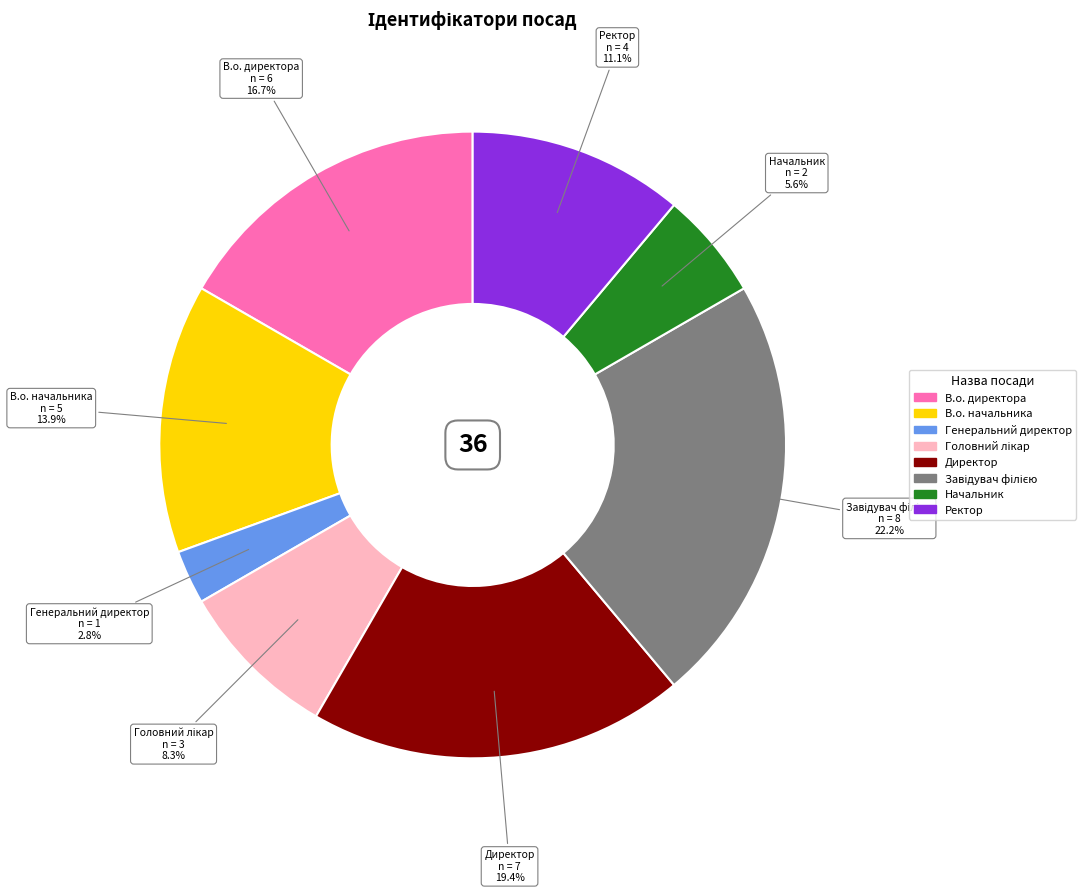

What percentage is NOT represented by Директор?

80.6%